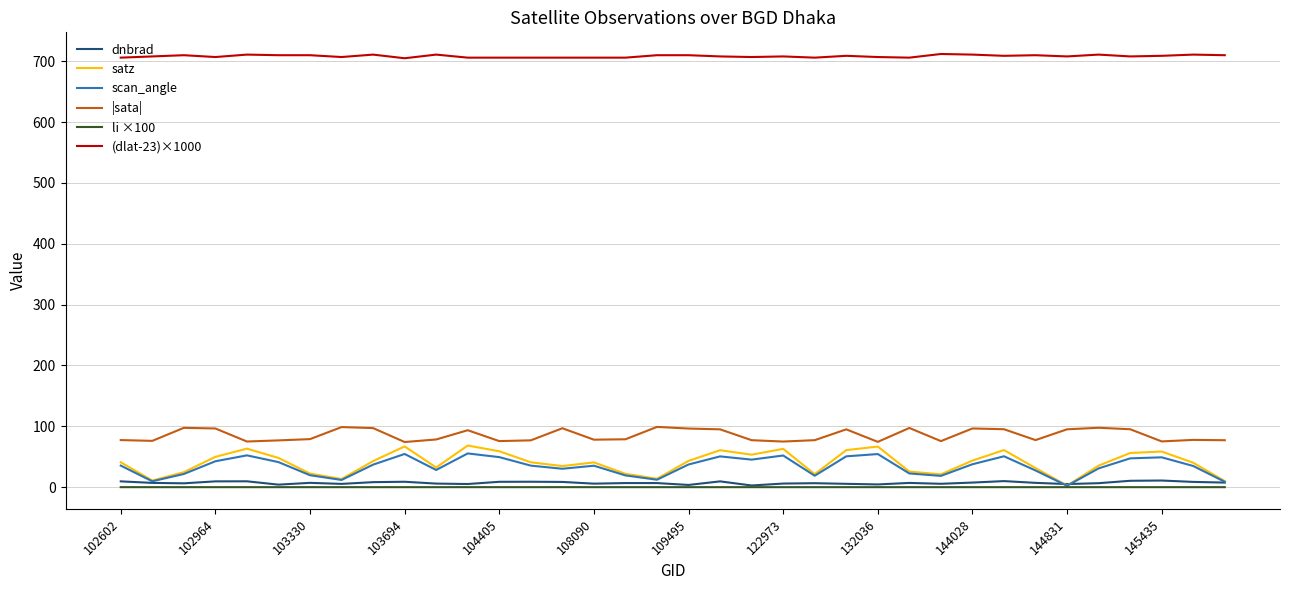

What is the average value of the |sata| series?

85.5